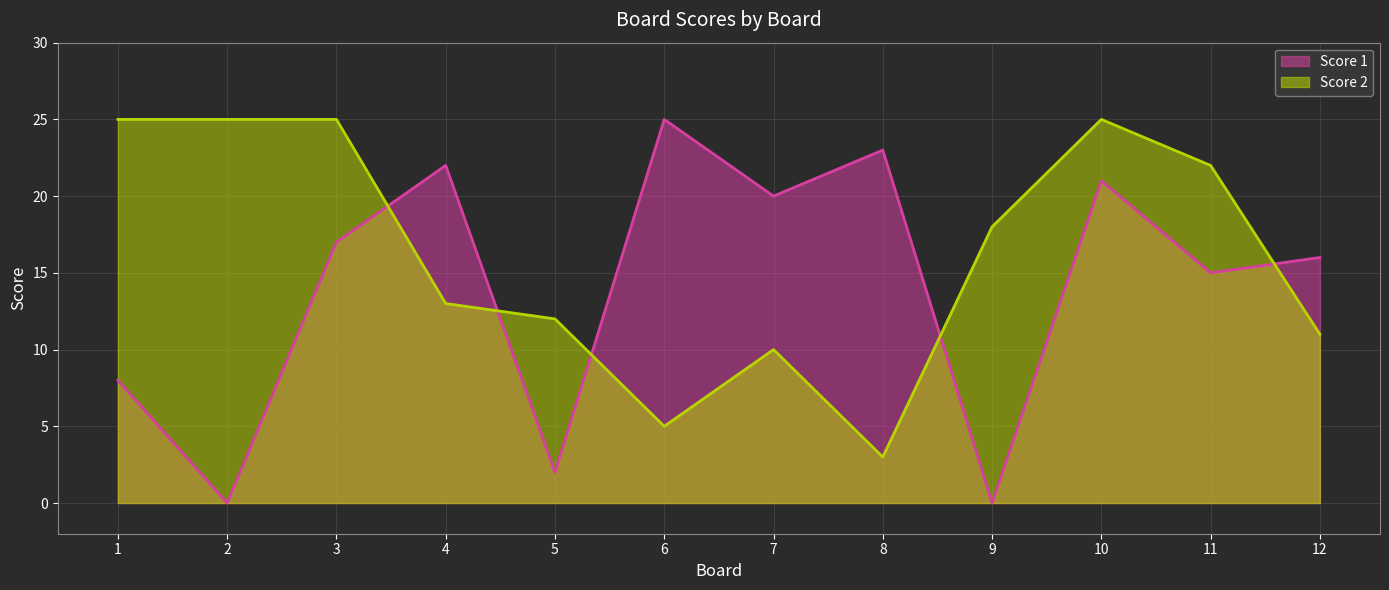

Which series has the largest total across all categories?

Score 2